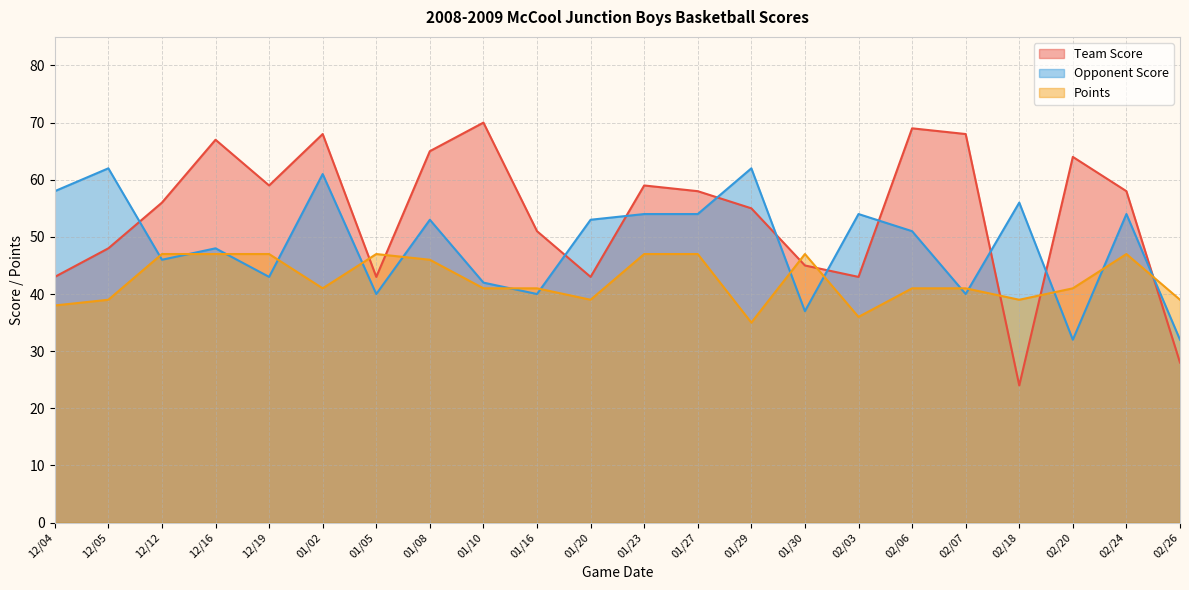

Reading left to right, list all the values displayed in this chart.

Team Score: 43	48	56	67	59	68	43	65	70	51	43	59	58	55	45	43	69	68	24	64	58	28
Opponent Score: 58	62	46	48	43	61	40	53	42	40	53	54	54	62	37	54	51	40	56	32	54	32
Points: 38	39	47	47	47	41	47	46	41	41	39	47	47	35	47	36	41	41	39	41	47	39